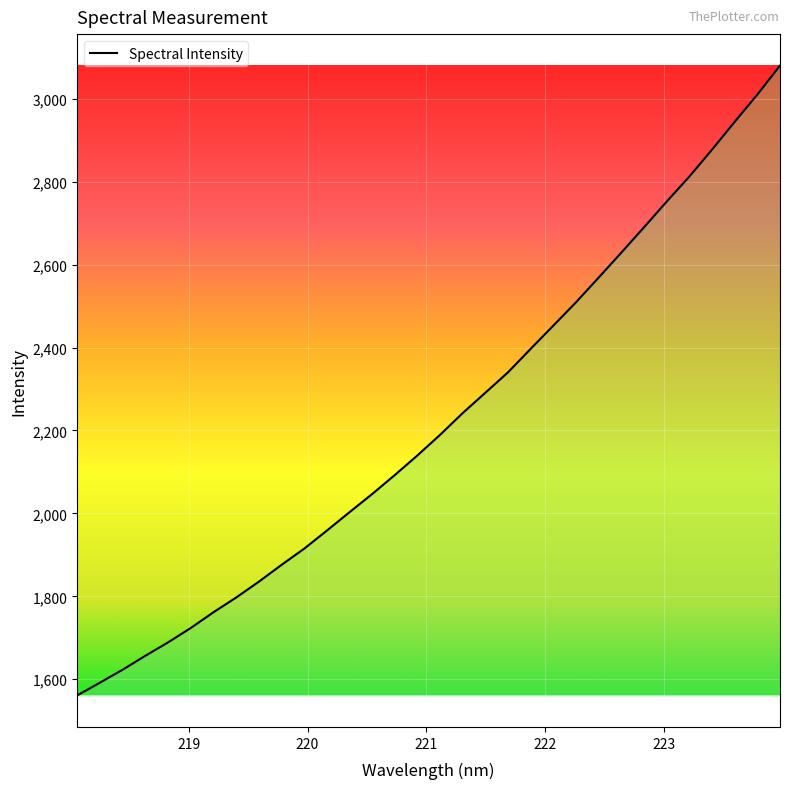

What is the greatest value displayed?

3079.8